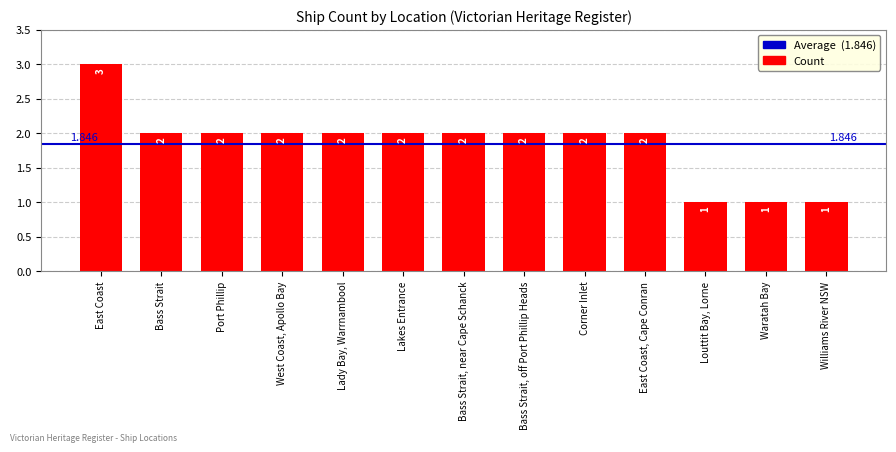

How many values are below 2?

3